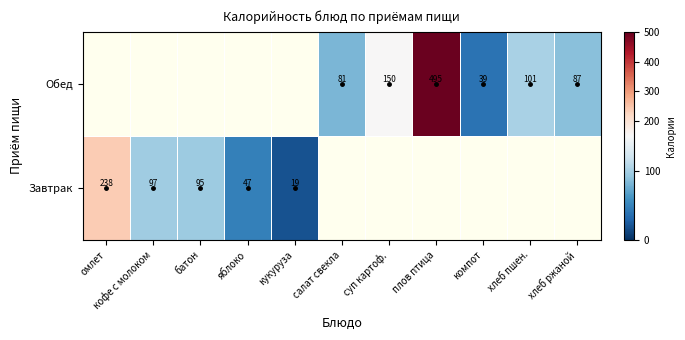

List the series in order of their peak value, highest first.

Завтрак, Обед